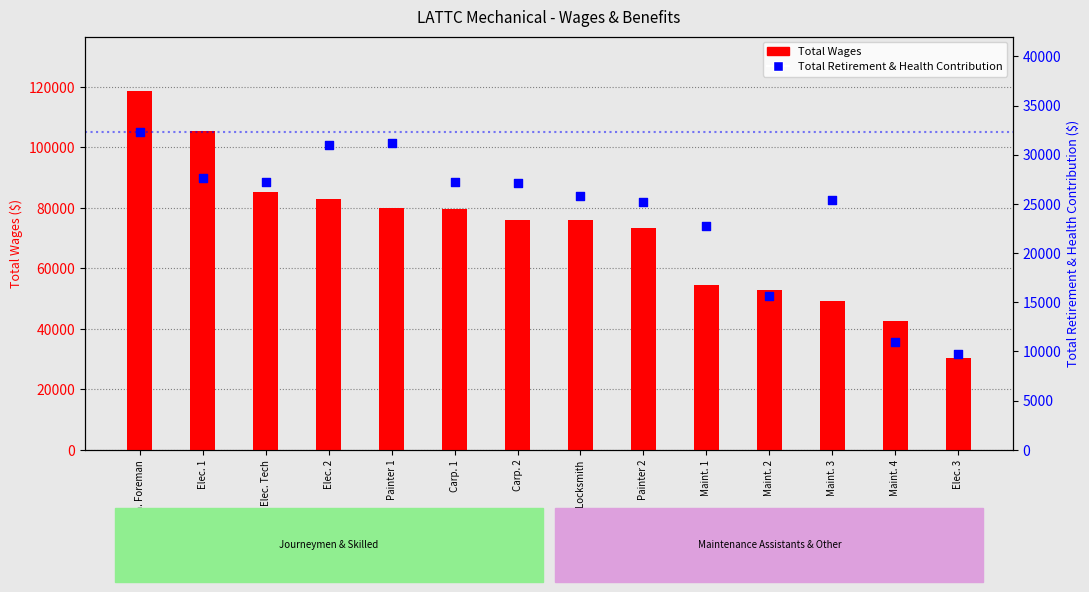

At which category is the sum across all series the highest?

Gen. Foreman